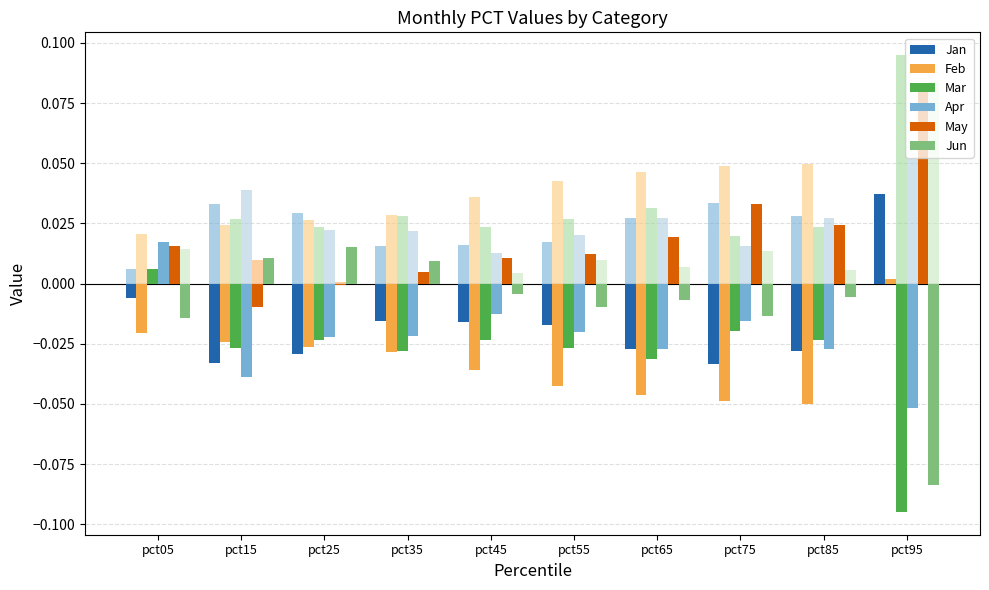

Is it true that Apr equals -0.0 at pct35?

False